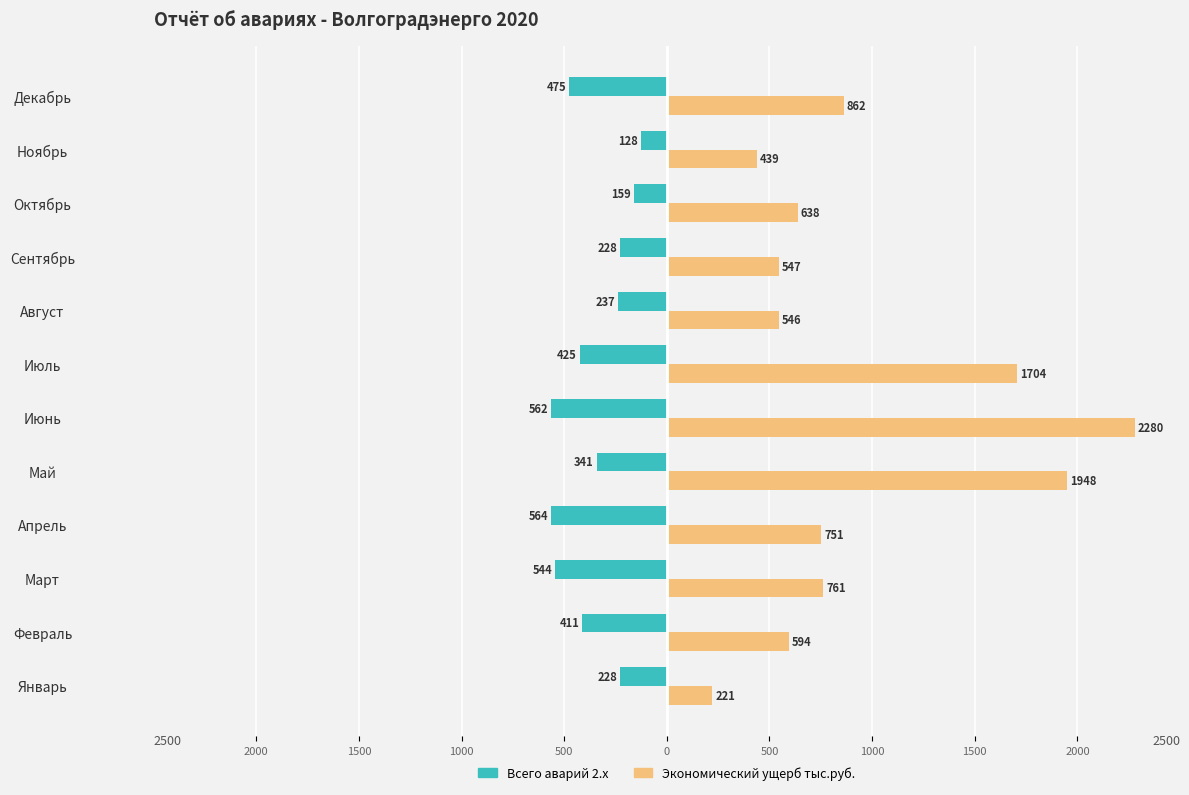

What are all the series names shown in the legend?

Всего аварий 2.x, Экономический ущерб тыс.руб.